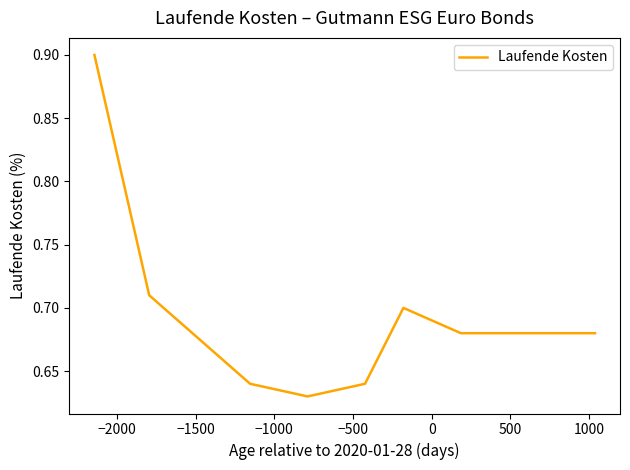

What is the greatest value displayed?

0.9